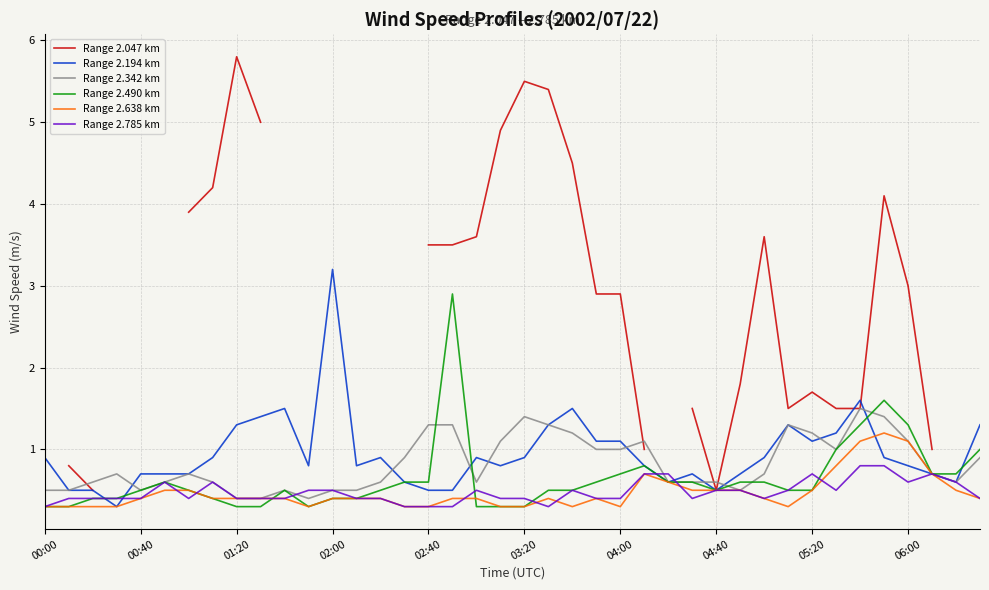

At which category is the sum across all series the highest?

35